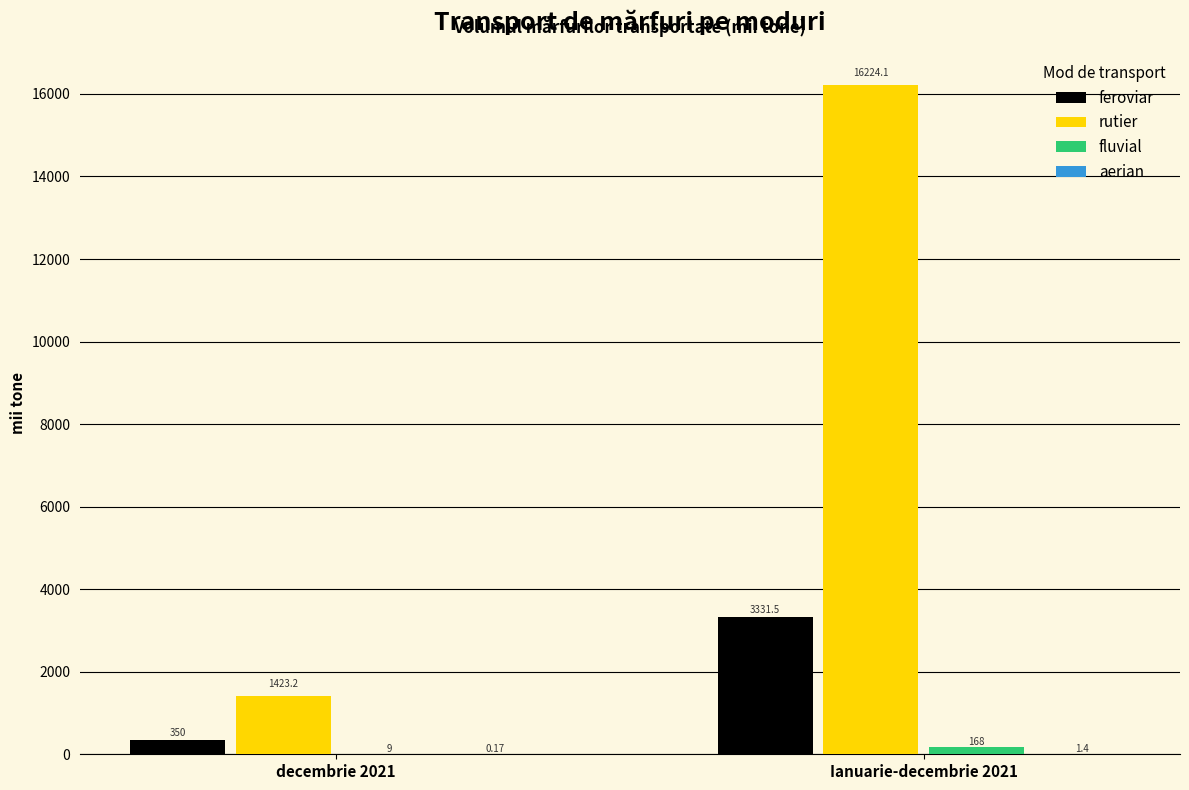

Is the value of rutier at decembrie 2021 greater than the value of feroviar at Ianuarie-decembrie 2021?

No